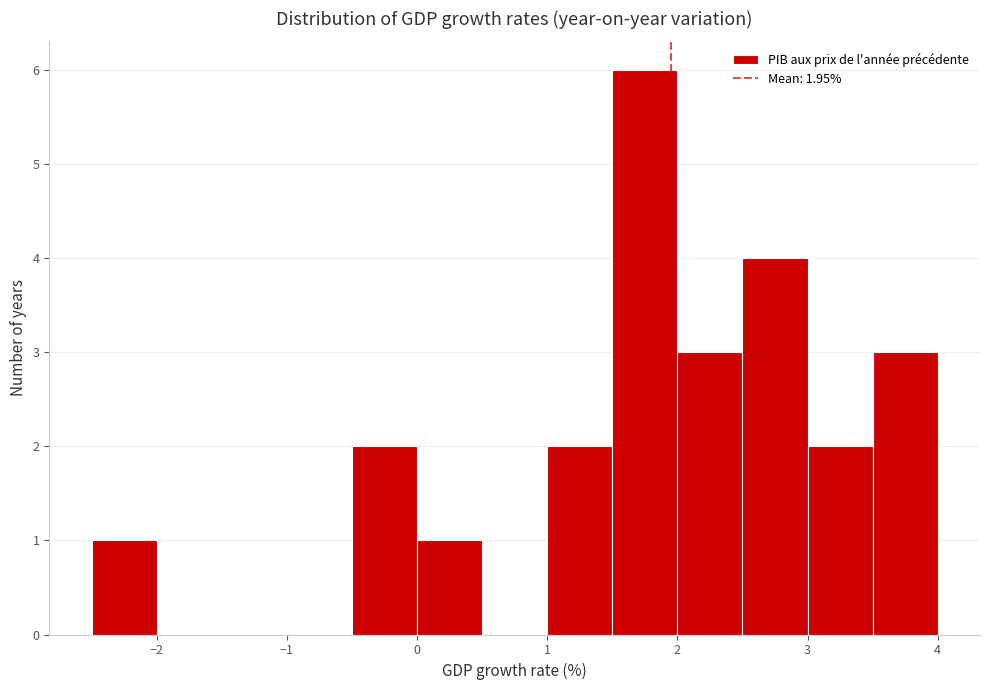

Reading left to right, transcribe this chart: for each bar, give the range it covers on the x-axis and its height. The values are not printed on the chart, so give them approximately, as read against the axis.

-2.5 to -2.0: 1
-2.0 to -1.5: 0
-1.5 to -1.0: 0
-1.0 to -0.5: 0
-0.5 to 0.0: 2
0.0 to 0.5: 1
0.5 to 1.0: 0
1.0 to 1.5: 2
1.5 to 2.0: 6
2.0 to 2.5: 3
2.5 to 3.0: 4
3.0 to 3.5: 2
3.5 to 4.0: 3